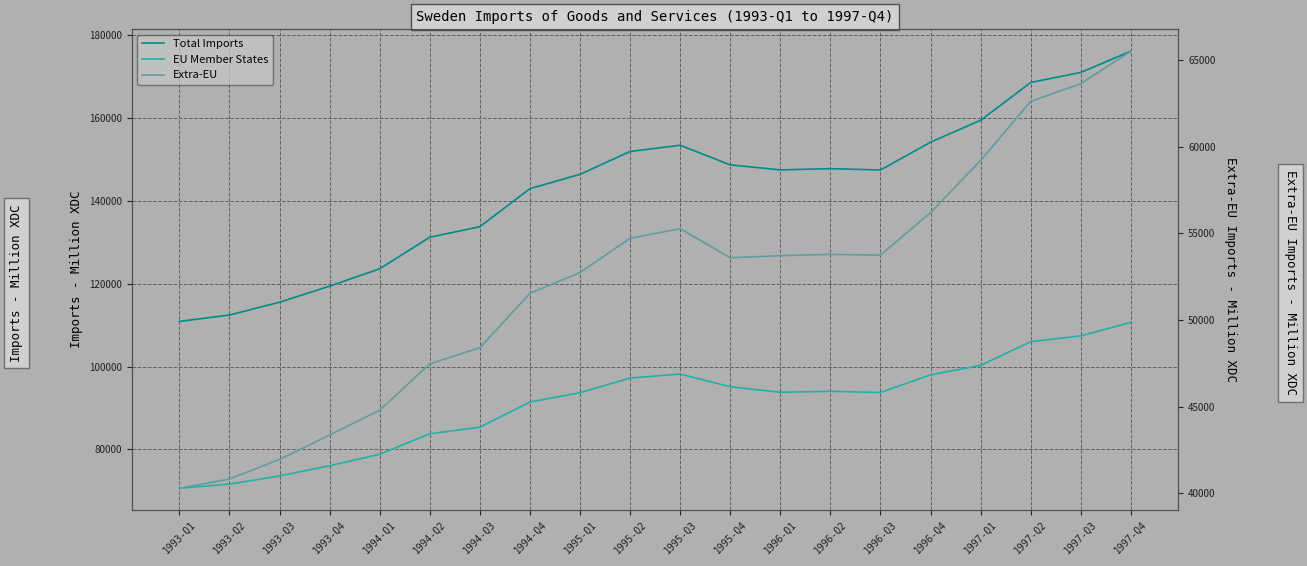

At which category does Extra-EU reach its first local valley?

1995-Q4